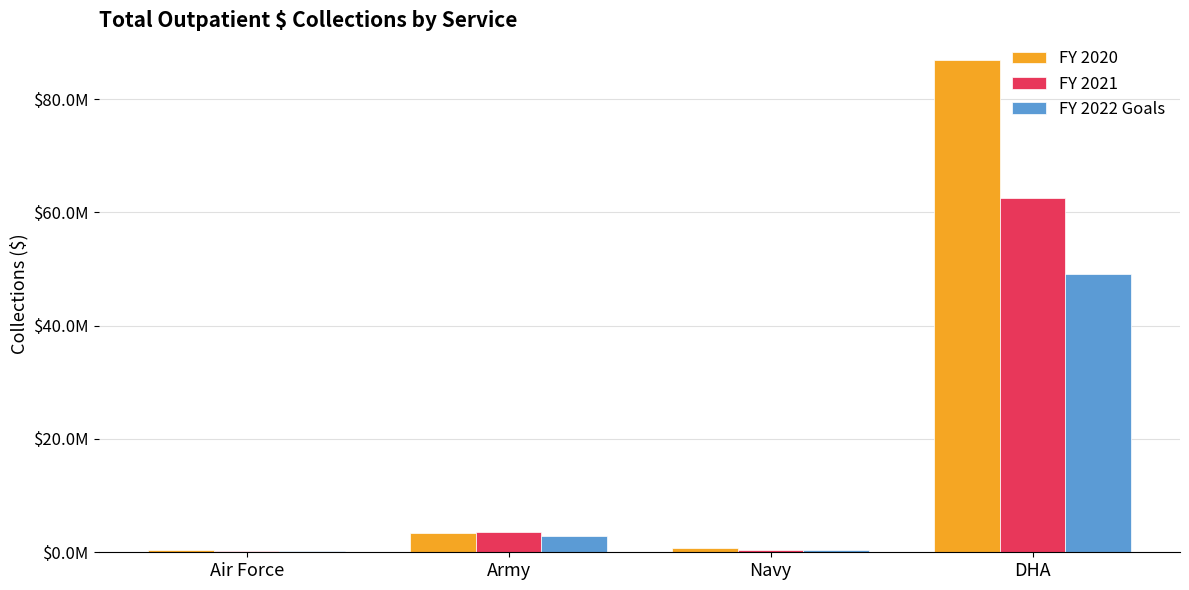

Are the bars grouped side by side (vs. stacked)?

Yes